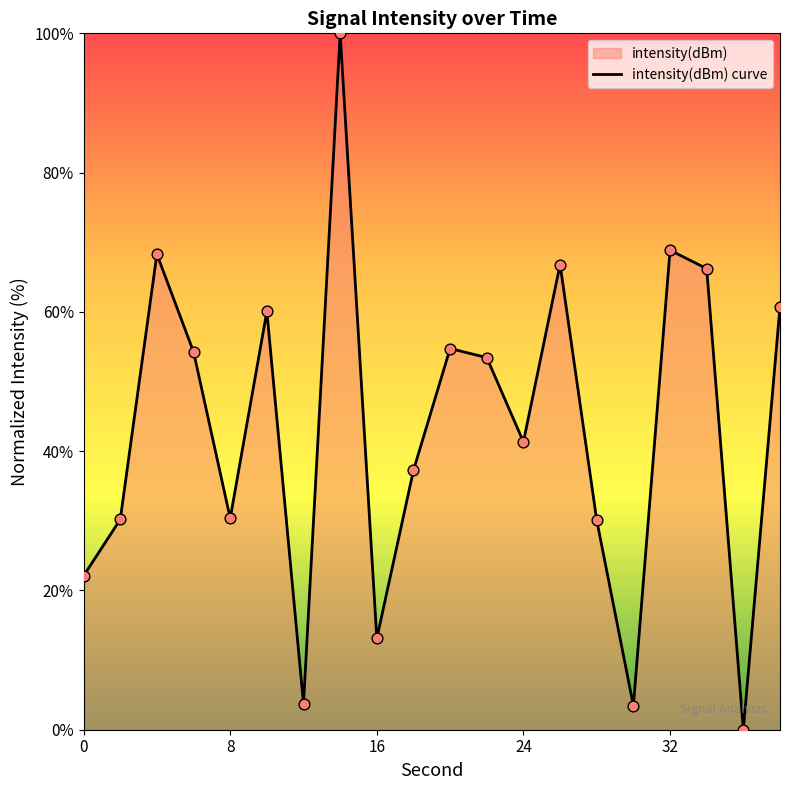

What is the greatest value displayed?

100.0